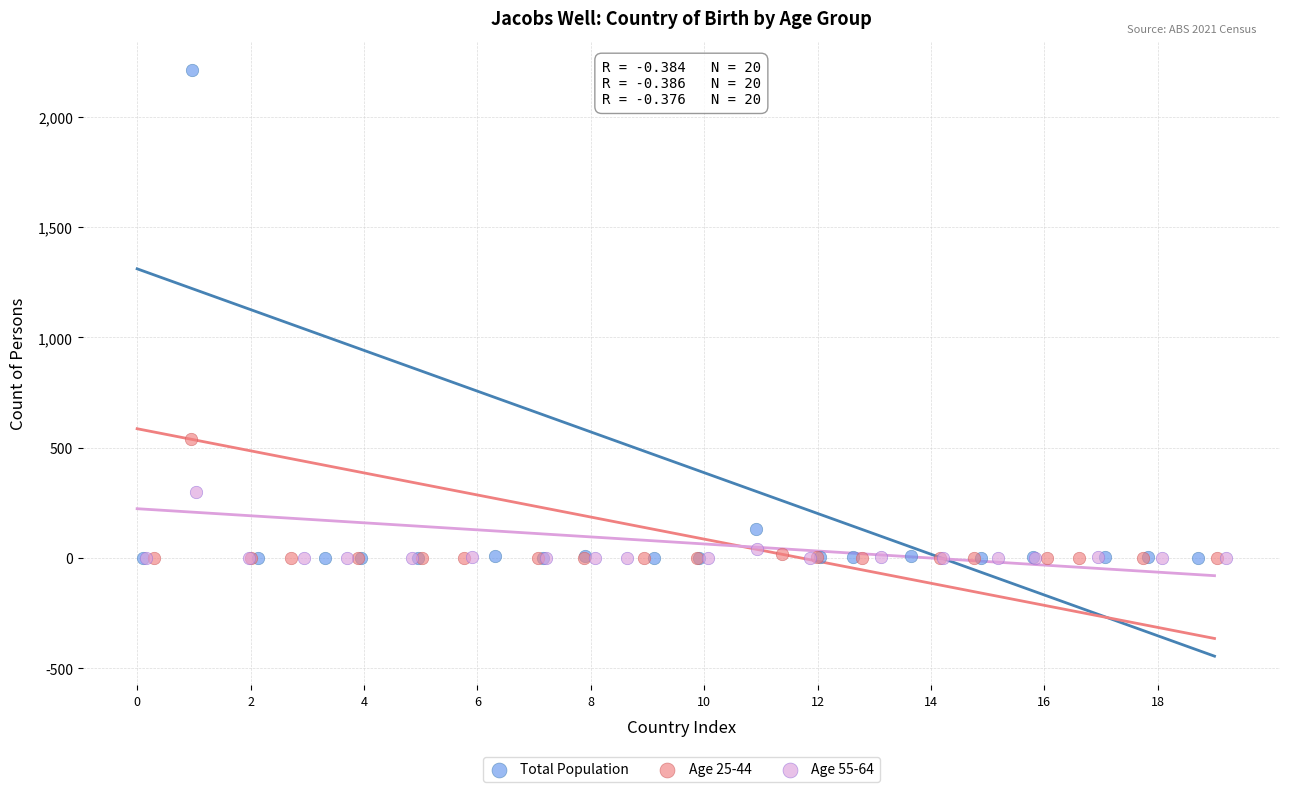

Which series contains the highest Y value?

Total Population